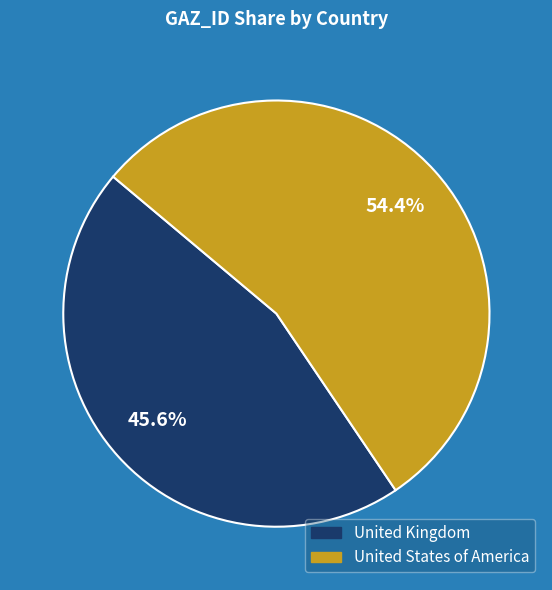

Combined, what portion of the pie is United States of America and United Kingdom?

100.0%